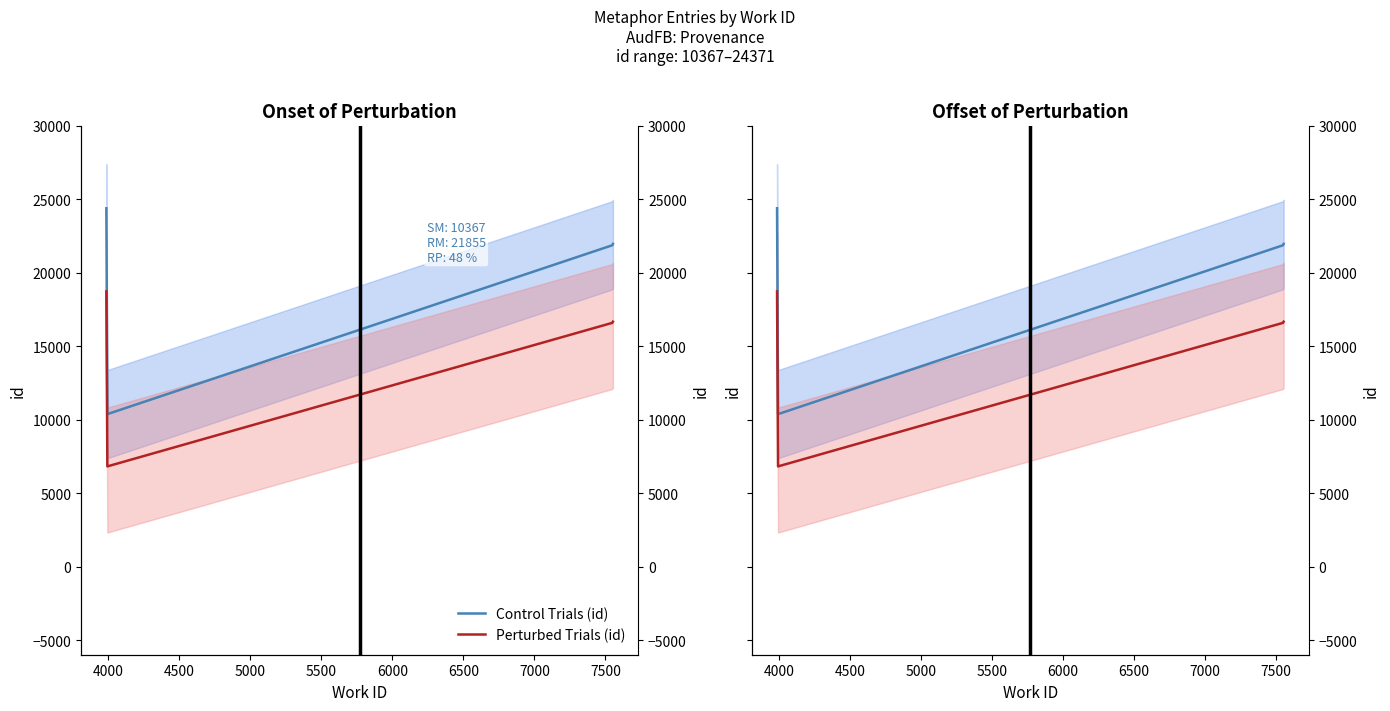

At which category does Perturbed Trials (id) reach its first local valley?

4000